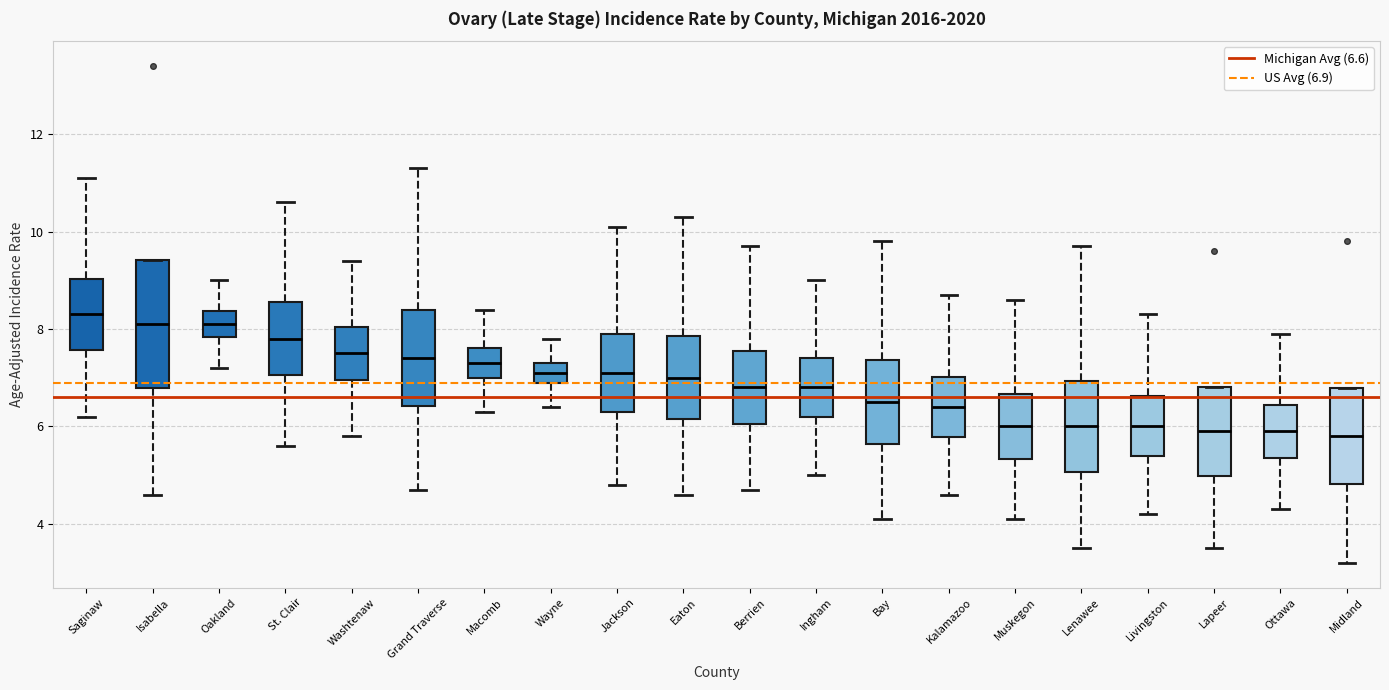

Reading left to right, read every box against the y-axis: the position of its median line, the range the box covers, and the ends of its whiskers. The values are not printed on the chart, so give them approximately, as read against the axis.

Saginaw: median 8.4, box 7.6 to 9.0, whiskers 6.2 to 11.2
Isabella: median 8.2, box 6.8 to 9.4, whiskers 4.6 to 9.4
Oakland: median 8.2, box 7.8 to 8.4, whiskers 7.2 to 9.0
St. Clair: median 7.8, box 7.0 to 8.6, whiskers 5.6 to 10.6
Washtenaw: median 7.6, box 7.0 to 8.0, whiskers 5.8 to 9.4
Grand Traverse: median 7.4, box 6.4 to 8.4, whiskers 4.8 to 11.4
Macomb: median 7.4, box 7.0 to 7.6, whiskers 6.4 to 8.4
Wayne: median 7.2, box 6.8 to 7.4, whiskers 6.4 to 7.8
Jackson: median 7.2, box 6.4 to 7.8, whiskers 4.8 to 10.2
Eaton: median 7.0, box 6.2 to 7.8, whiskers 4.6 to 10.4
Berrien: median 6.8, box 6.0 to 7.6, whiskers 4.8 to 9.8
Ingham: median 6.8, box 6.2 to 7.4, whiskers 5.0 to 9.0
Bay: median 6.6, box 5.6 to 7.4, whiskers 4.2 to 9.8
Kalamazoo: median 6.4, box 5.8 to 7.0, whiskers 4.6 to 8.8
Muskegon: median 6.0, box 5.4 to 6.6, whiskers 4.2 to 8.6
Lenawee: median 6.0, box 5.0 to 7.0, whiskers 3.6 to 9.8
Livingston: median 6.0, box 5.4 to 6.6, whiskers 4.2 to 8.4
Lapeer: median 6.0, box 5.0 to 6.8, whiskers 3.6 to 6.8
Ottawa: median 6.0, box 5.4 to 6.4, whiskers 4.4 to 8.0
Midland: median 5.8, box 4.8 to 6.8, whiskers 3.2 to 6.8